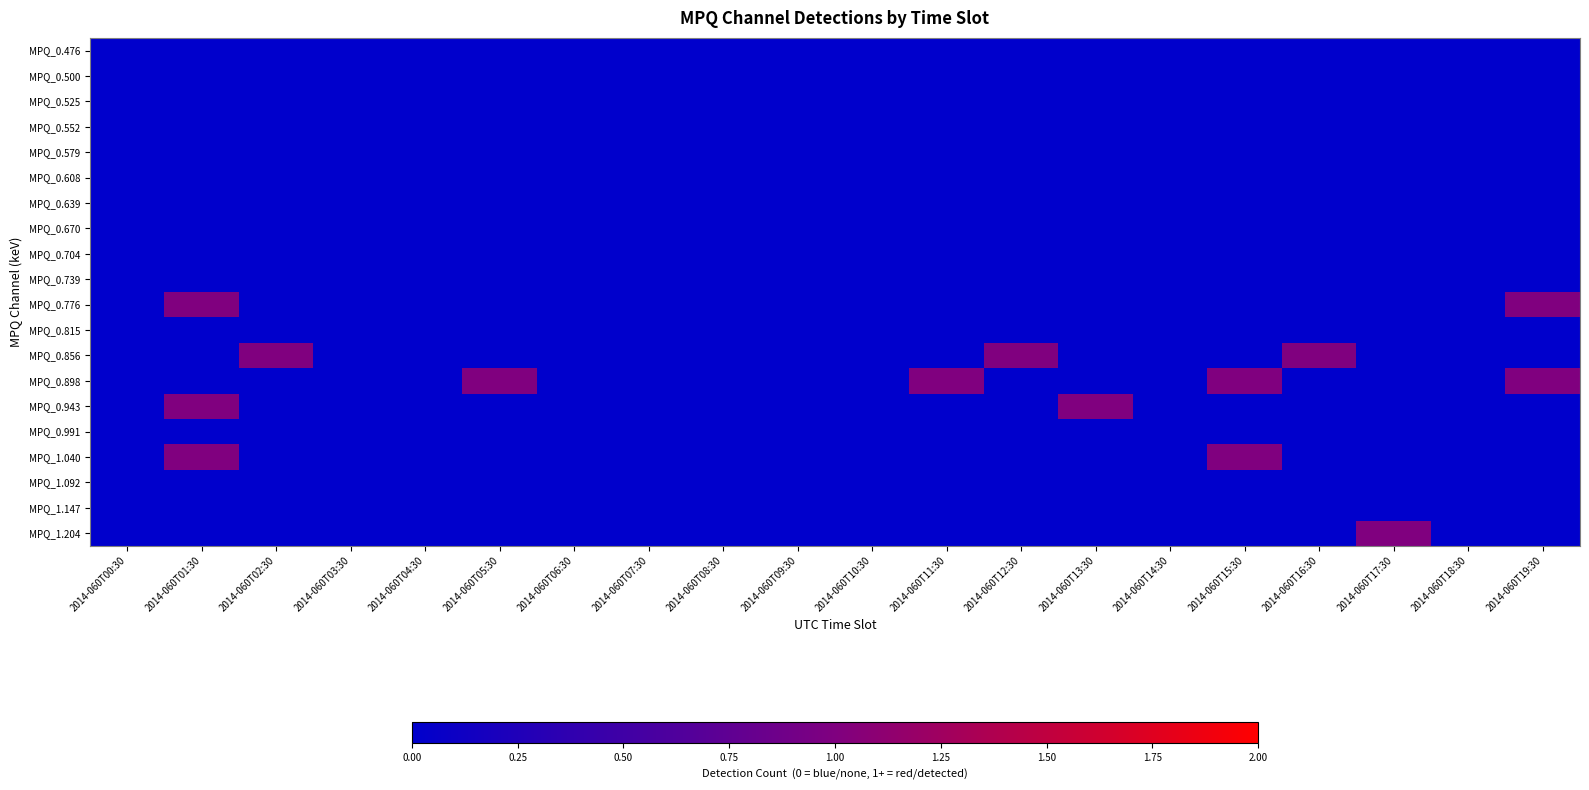

Count the number of categories in the chart.

20